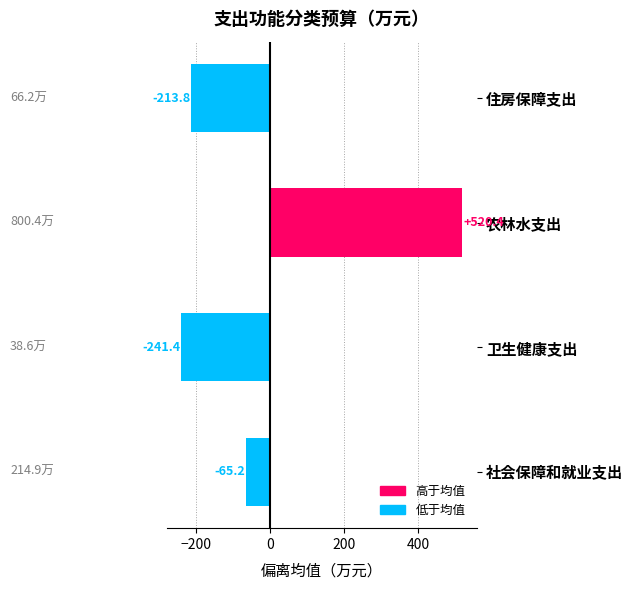

Rank the categories by value from lowest to highest.

卫生健康支出, 住房保障支出, 社会保障和就业支出, 农林水支出